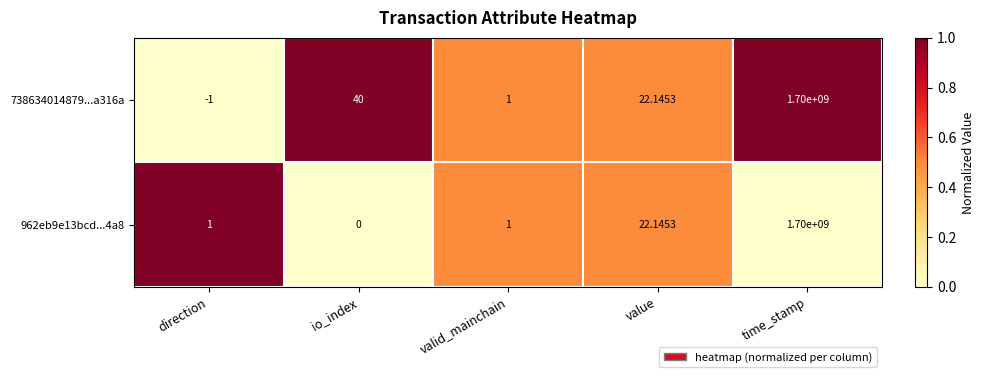

Is the value of 962eb9e13bcd...4a8 at time_stamp greater than the value of 738634014879...a316a at io_index?

Yes